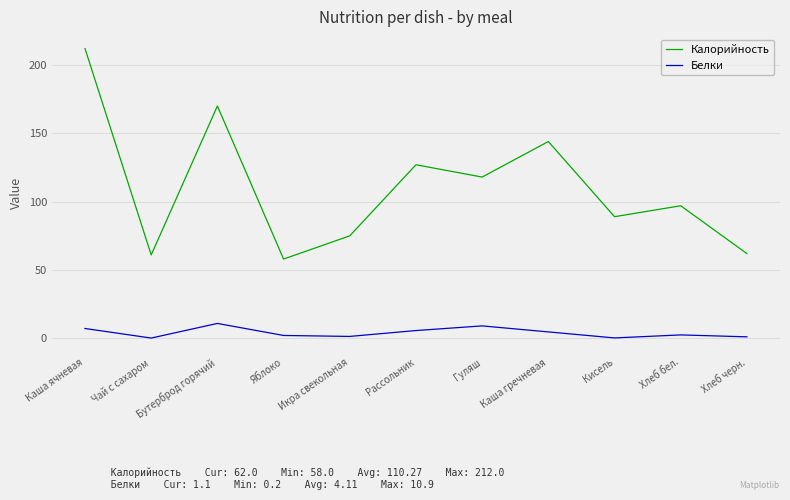

What is the average value of the Белки series?

4.1